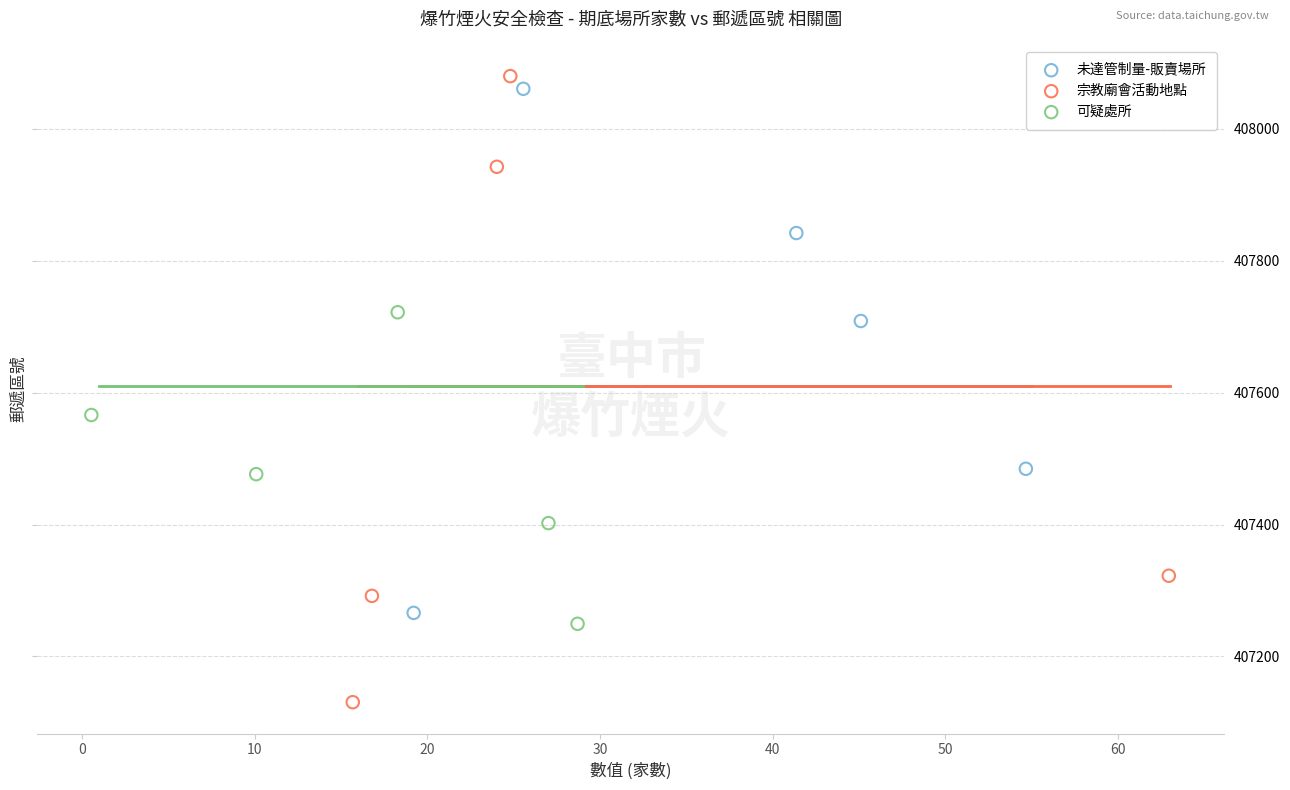

What are all the series names shown in the legend?

未達管制量-販賣場所, 宗教廟會活動地點, 可疑處所